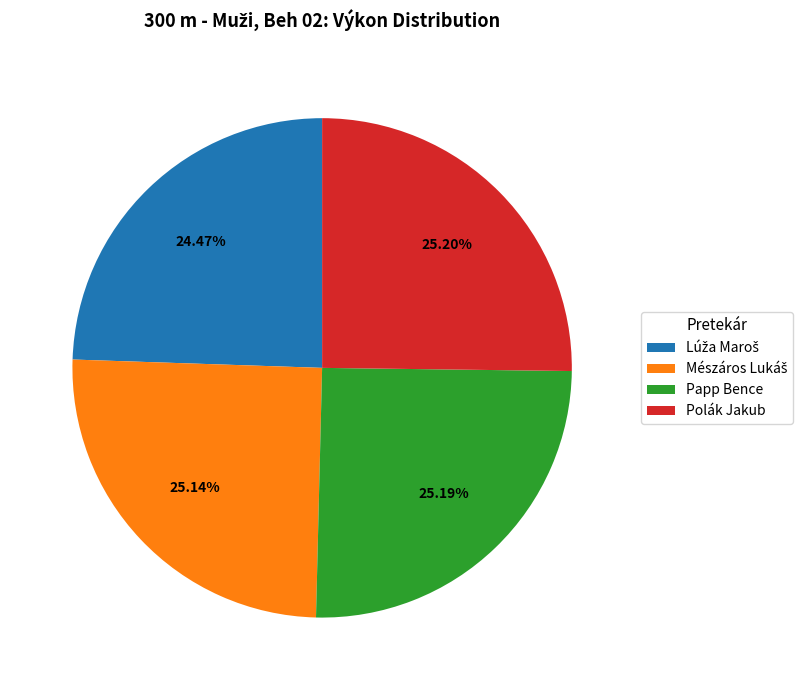

How many segments does this pie chart have?

4